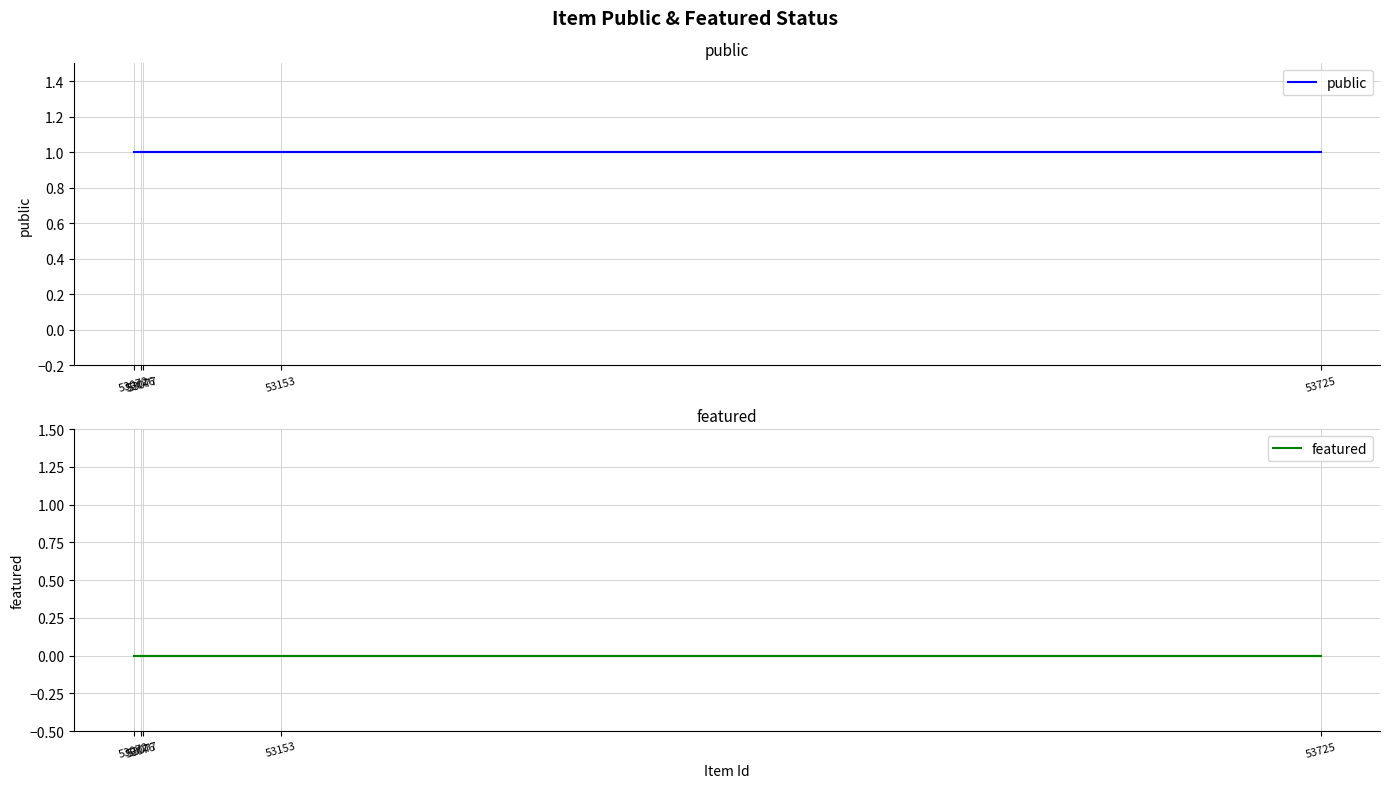

Rank the series at 53076 from lowest to highest value.

featured, public